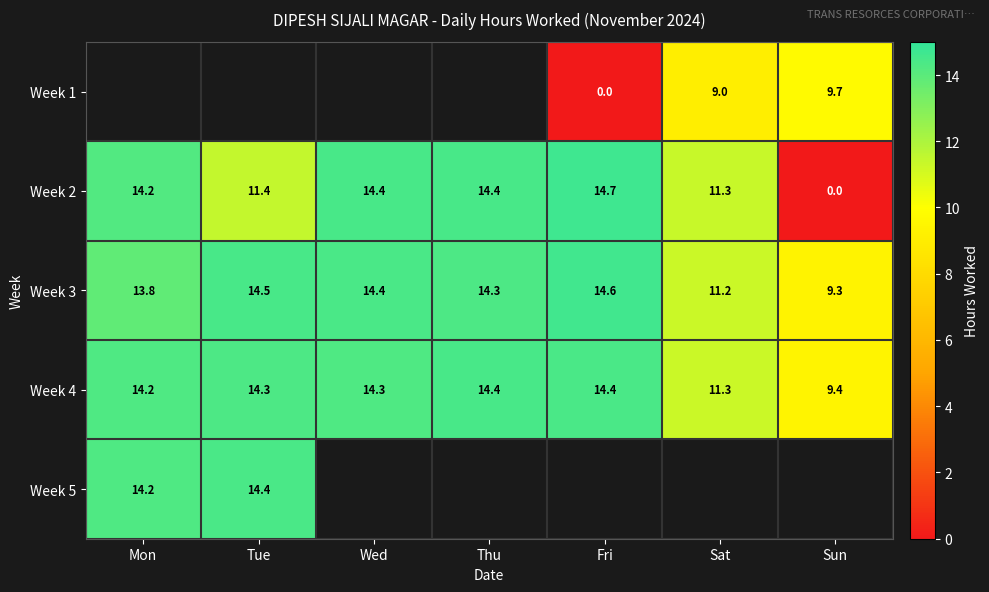

Where is Week 3 nearest to the value 11?

Sat